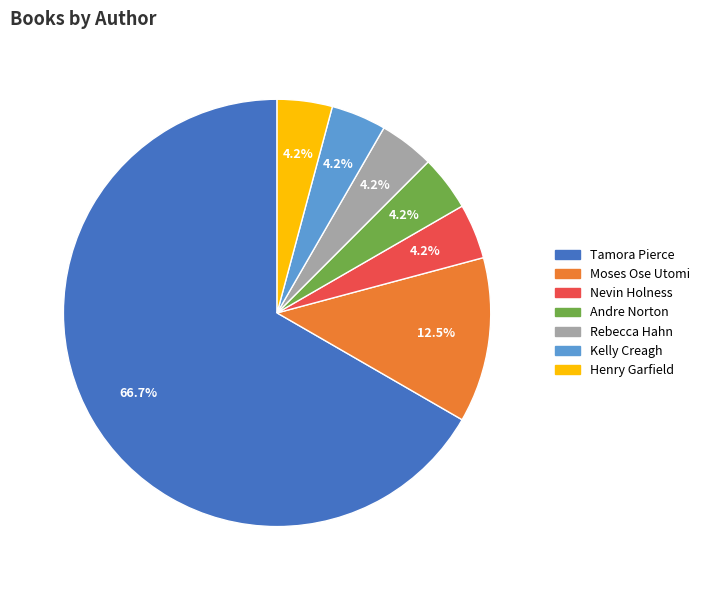

Is there any slice that represents more than half of the pie?

Yes